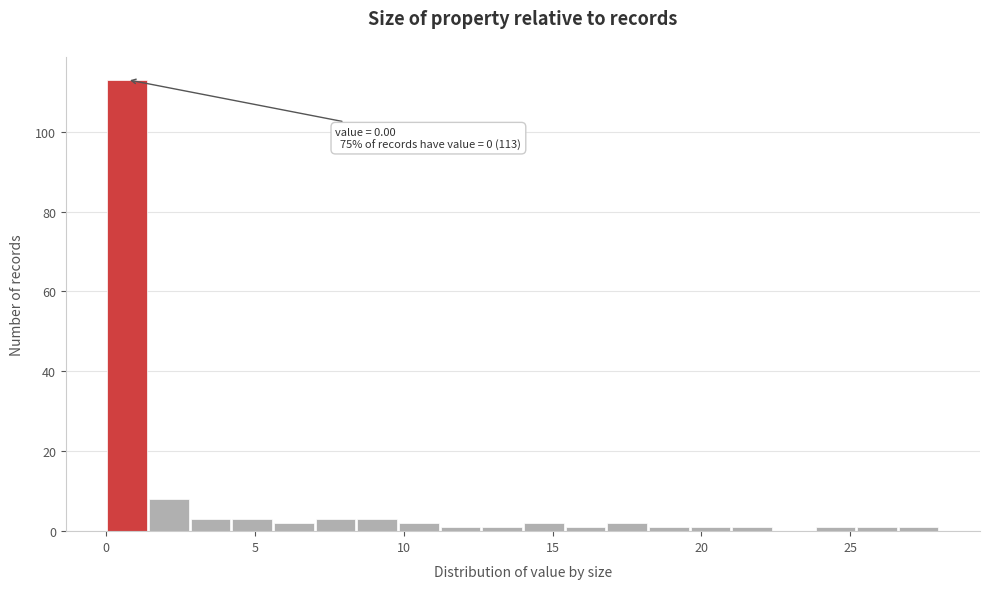

Around what value on the x-axis is the tallest bar? Give the approximate position of its centre, as read against the axis.

0.5